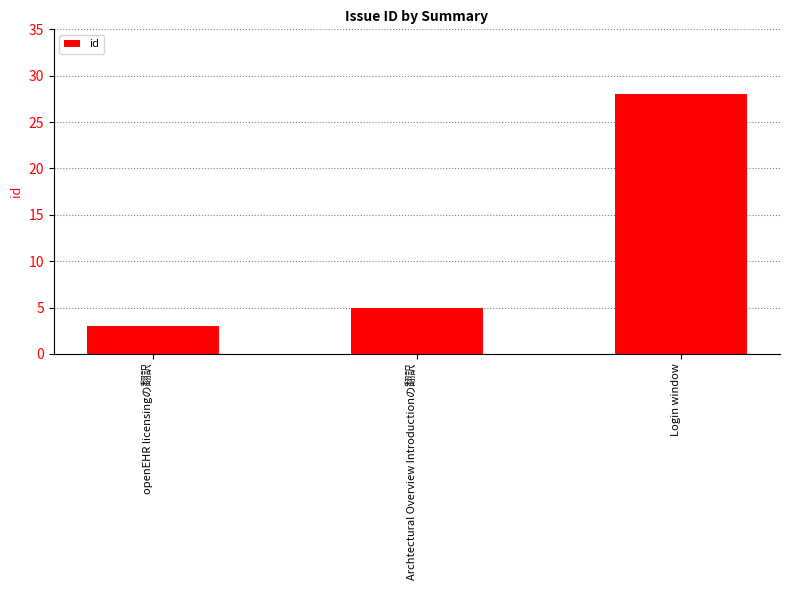

True or false: the data shows 28 at Login window.

True